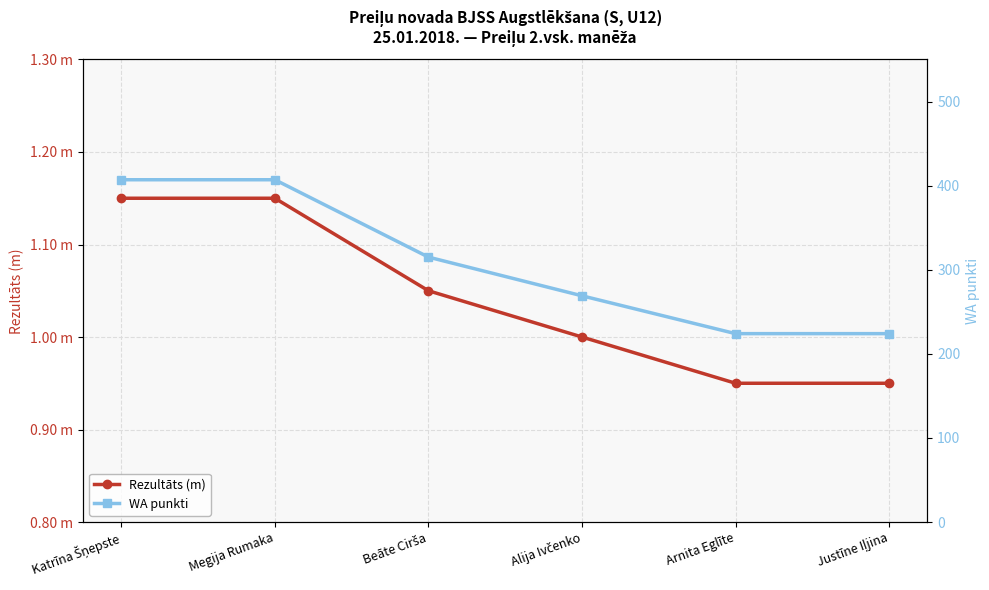

What is the label of the 2nd point from the right?

Arnita Eglīte